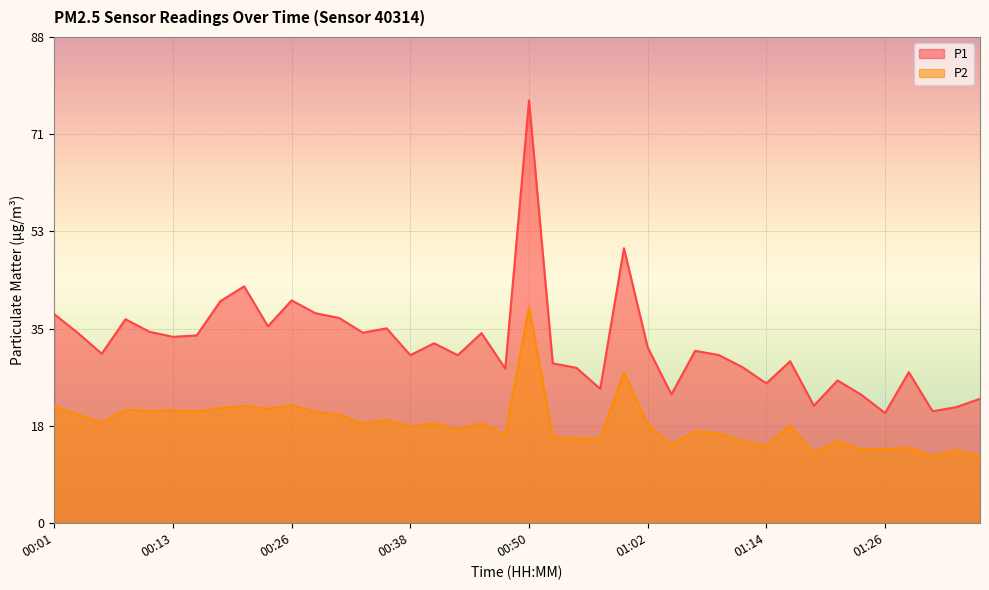

What is the value of the P1 point at the 32nd from the left?

29.5